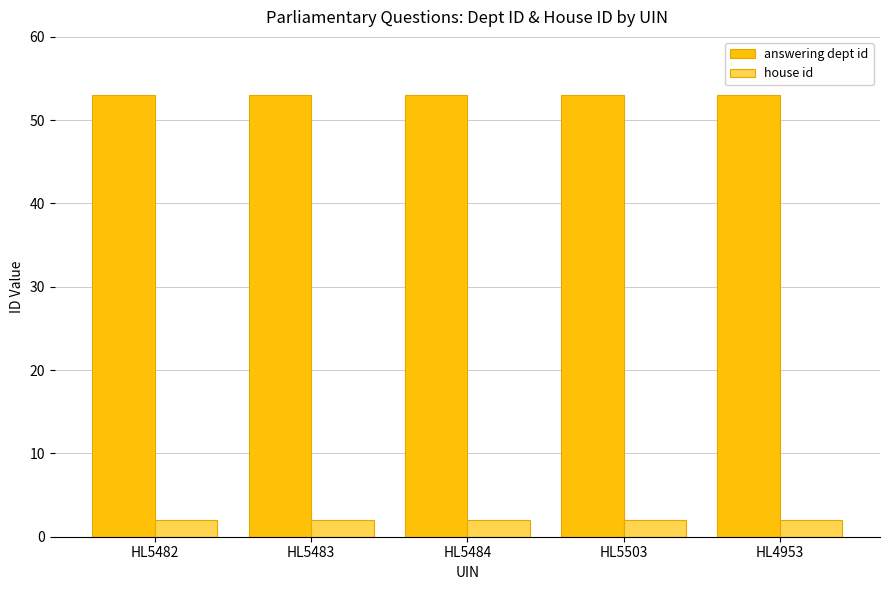

Is it true that house id equals 2 at HL5483?

True